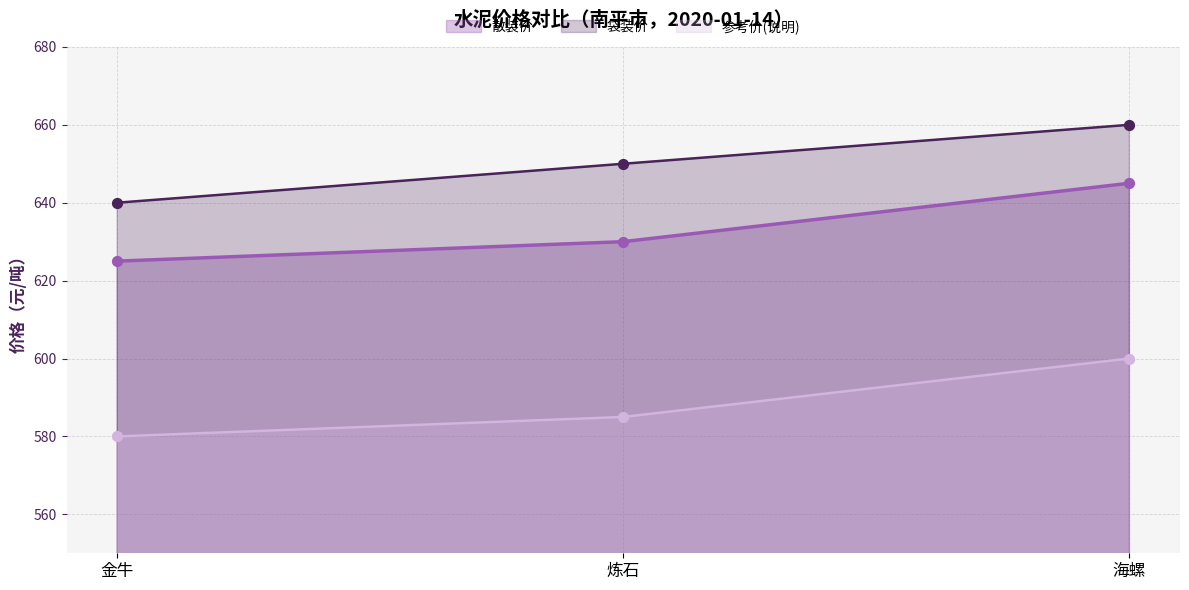

What is the total value across all series at 金牛?

1845